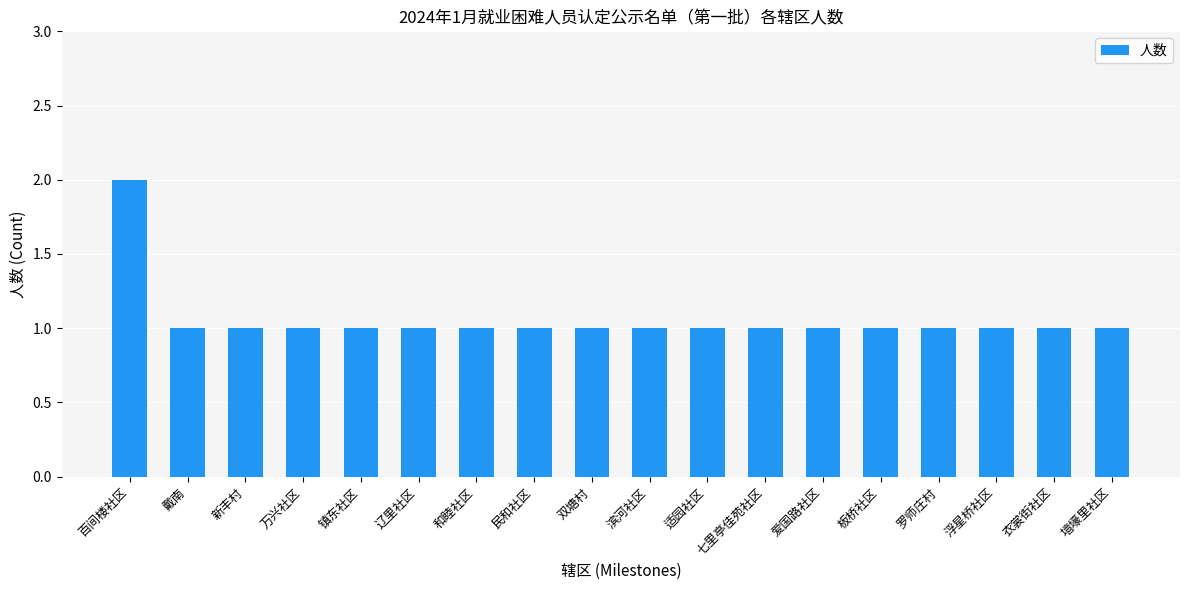

What is the label of the 18th bar from the left?

墙壕里社区